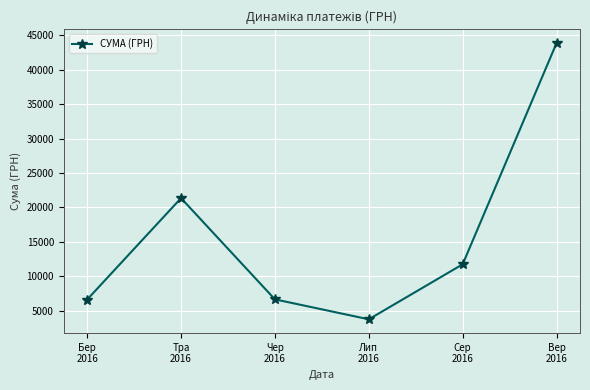

What is the label of the 3rd point from the left?

Чер
2016